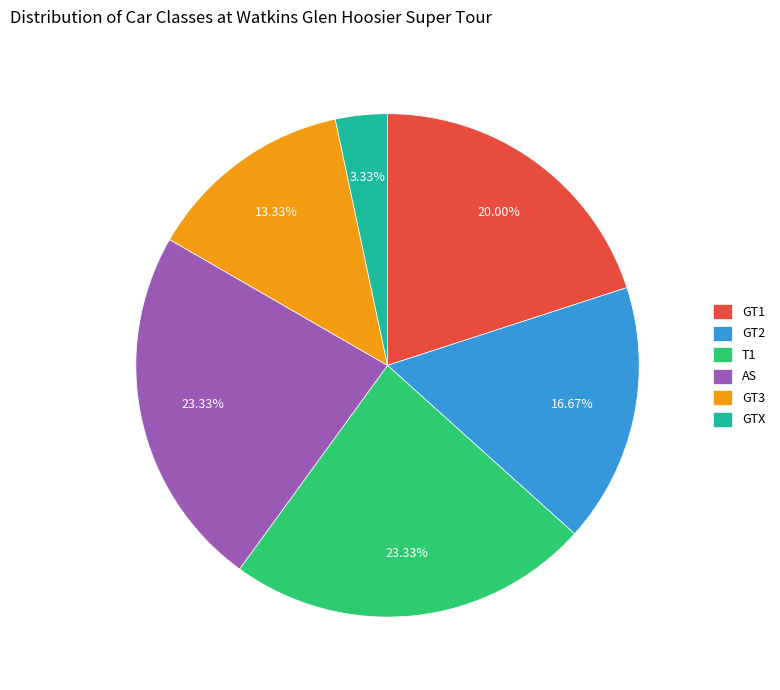

What is the smallest slice in the pie chart?

GTX